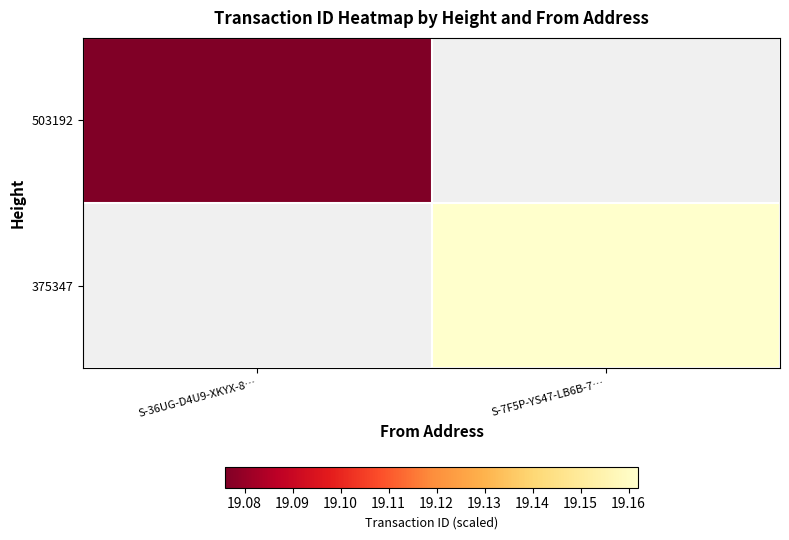

True or false: 375347 has a value of 32.1 at S-7F5P-YS47-LB6B-7….

False